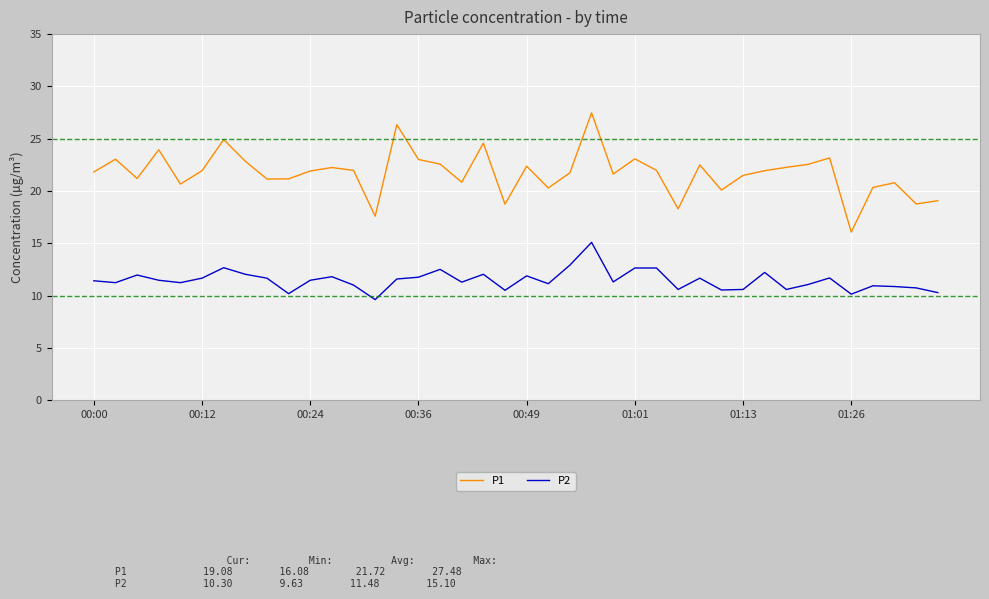

What is the maximum value for P1?

27.5